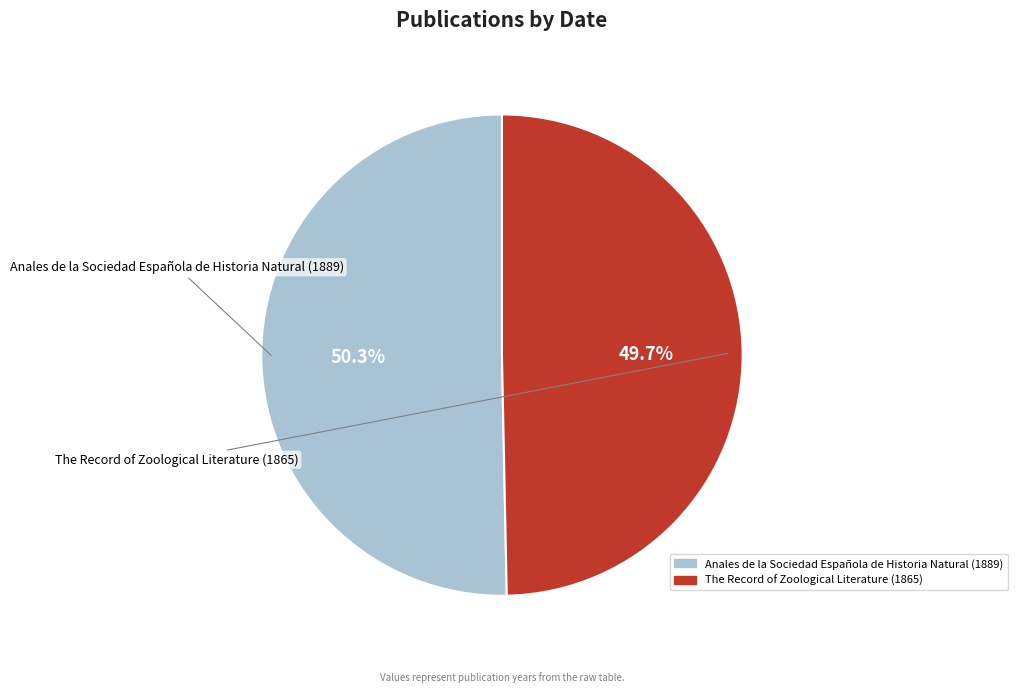

Is it true that The Record of Zoological Literature (1865) is 50% of the pie?

True